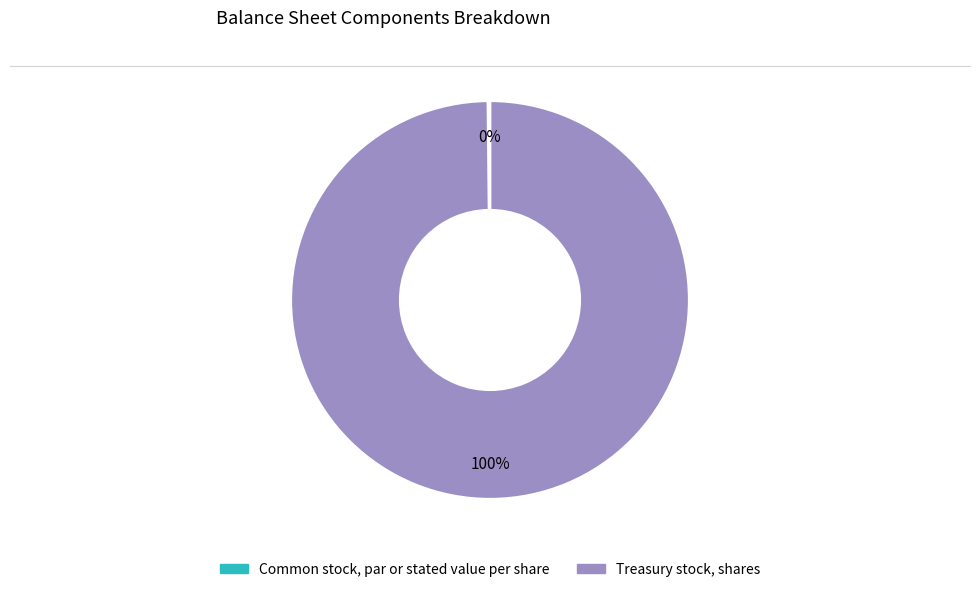

The Treasury stock, shares slice represents 100% of the pie. True or false?

True